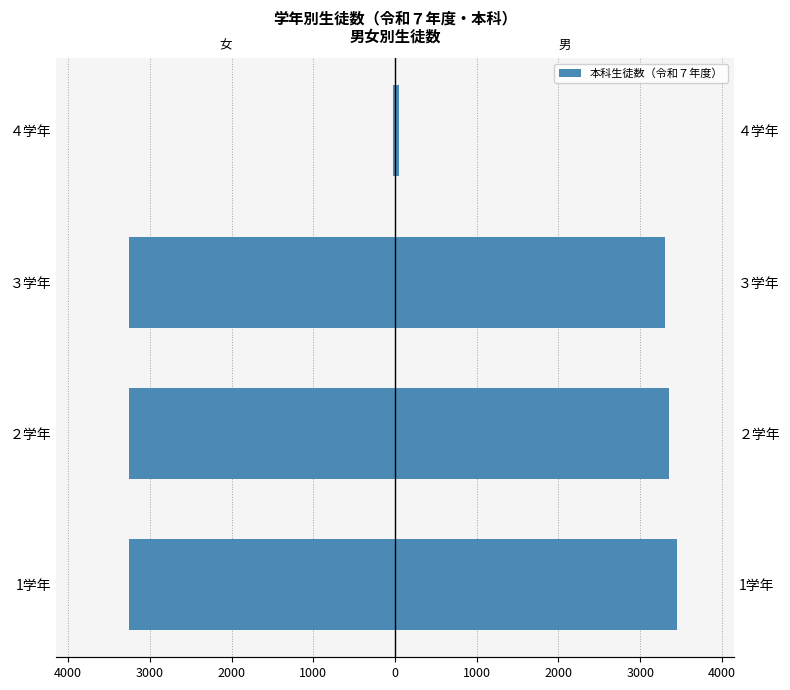

Between ３学年 and ４学年, which is larger?

３学年